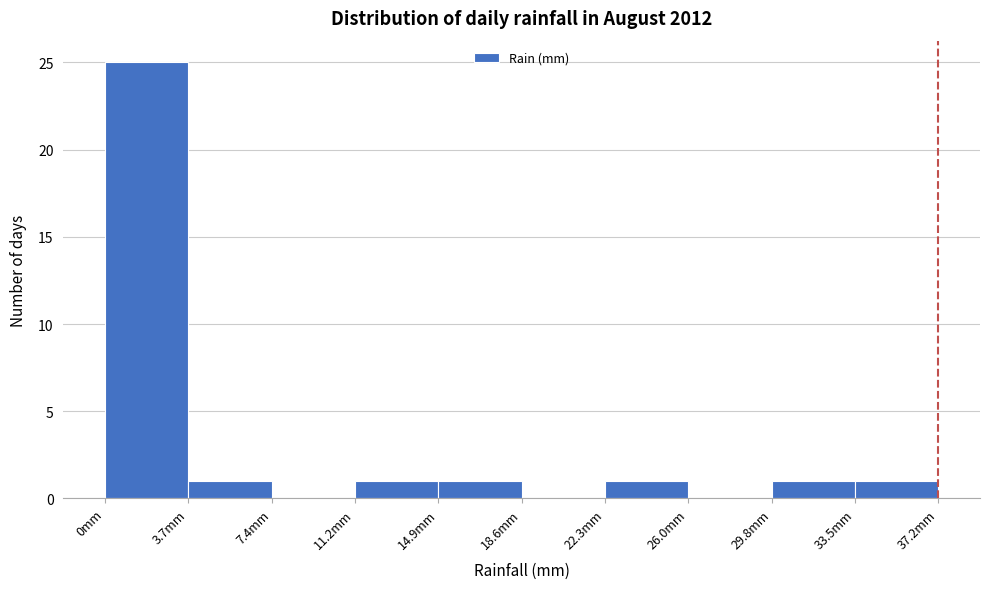

What is the height of the bar covering 3.5 to 7.5 on the x-axis? Neither the bar edges nor the heights are printed on the chart, so give them approximately, as read against the axes.

1